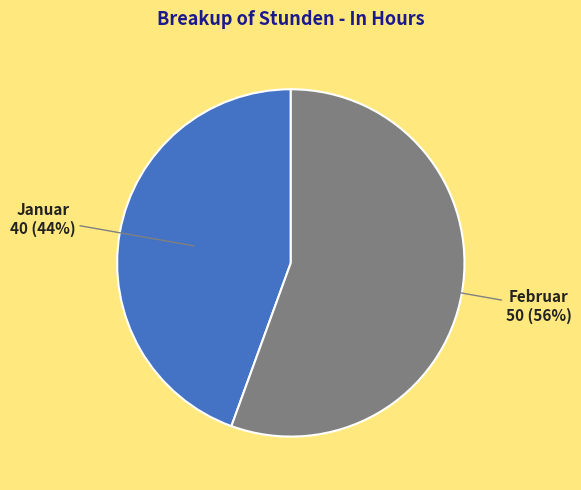

Which category has the biggest portion of the pie?

Februar